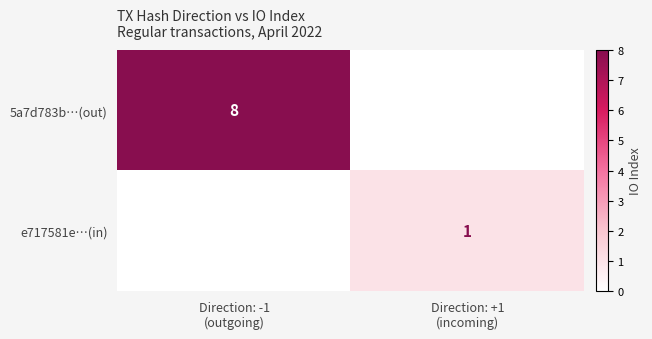

The 5a7d783b…(out) series shows 8 at Direction: -1 (outgoing). True or false?

True